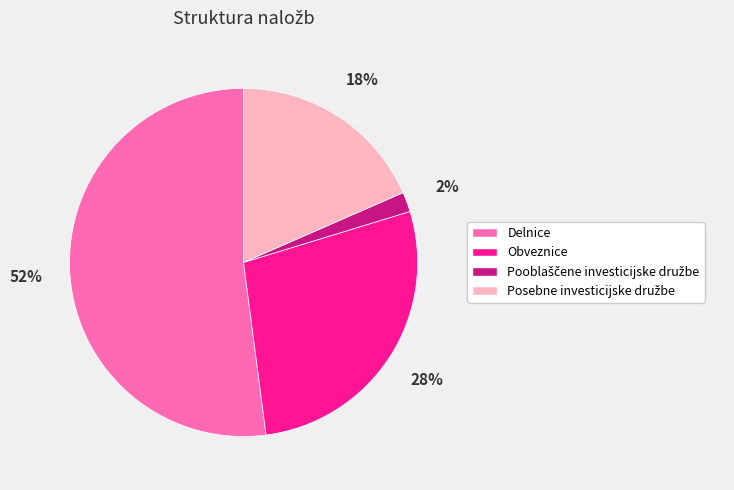

Is Obveznice the majority of the pie?

No